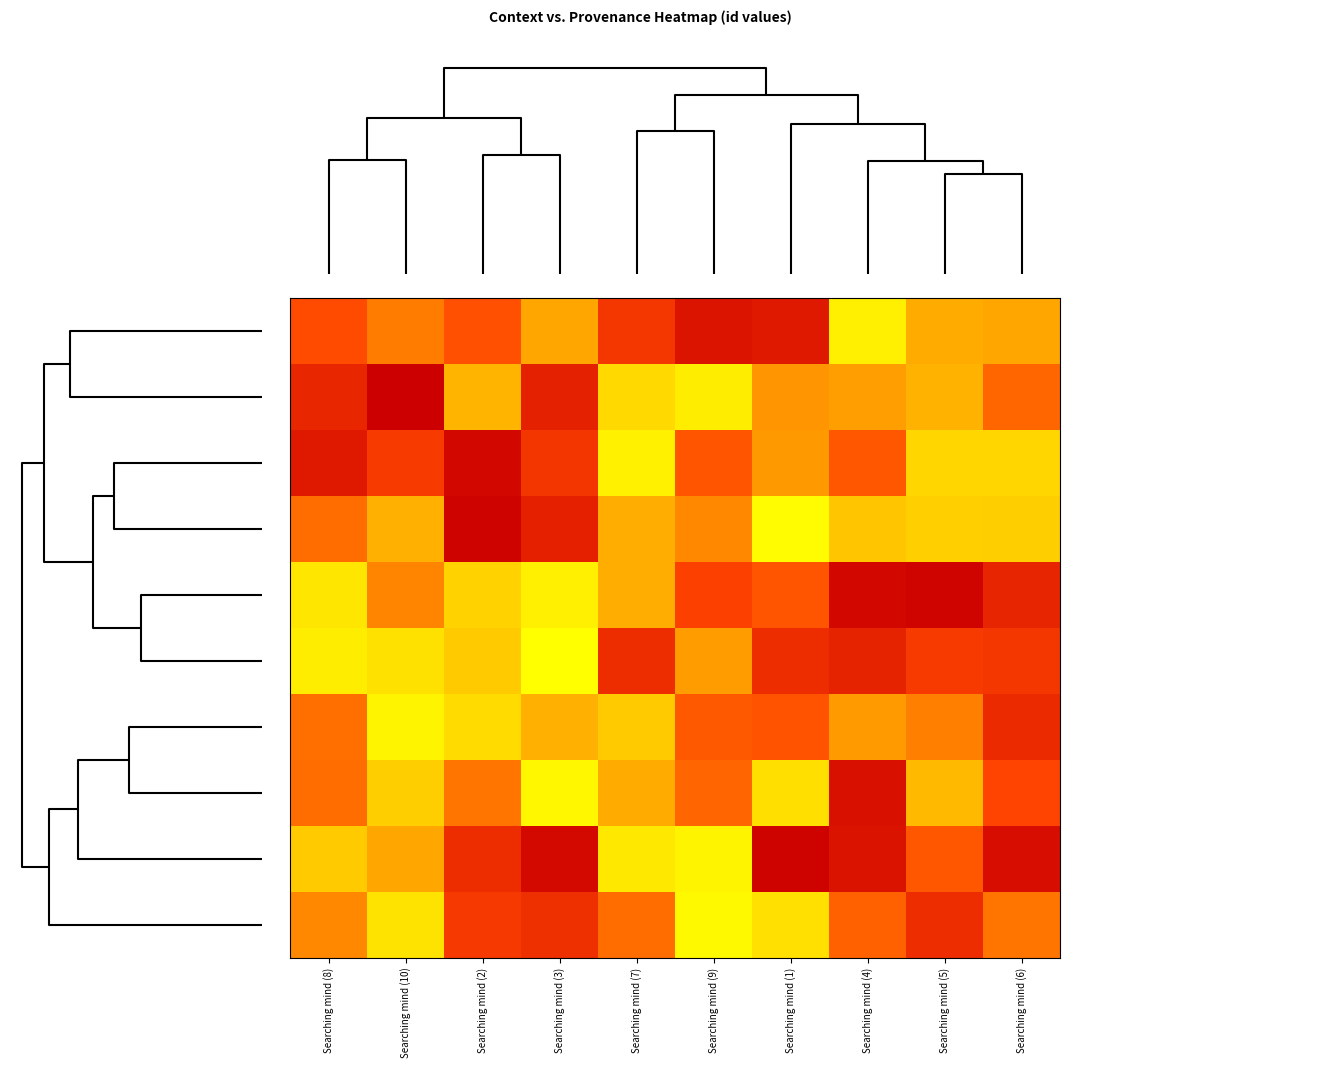

How many categories are shown in the chart?

10